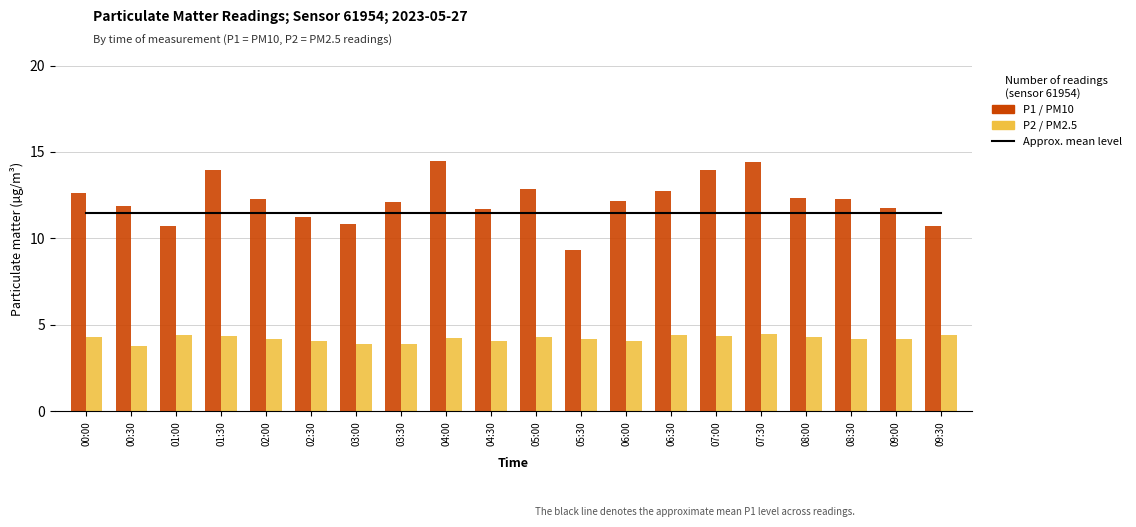

Is it true that P2 / PM2.5 equals 1.8 at 04:30?

False